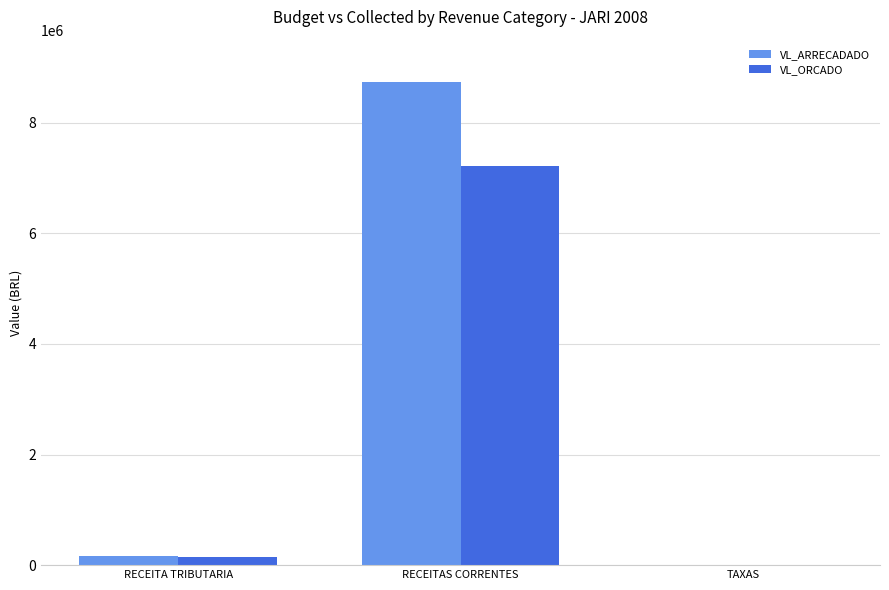

What is the difference between the VL_ORCADO values at RECEITA TRIBUTARIA and RECEITAS CORRENTES?

7074538.0